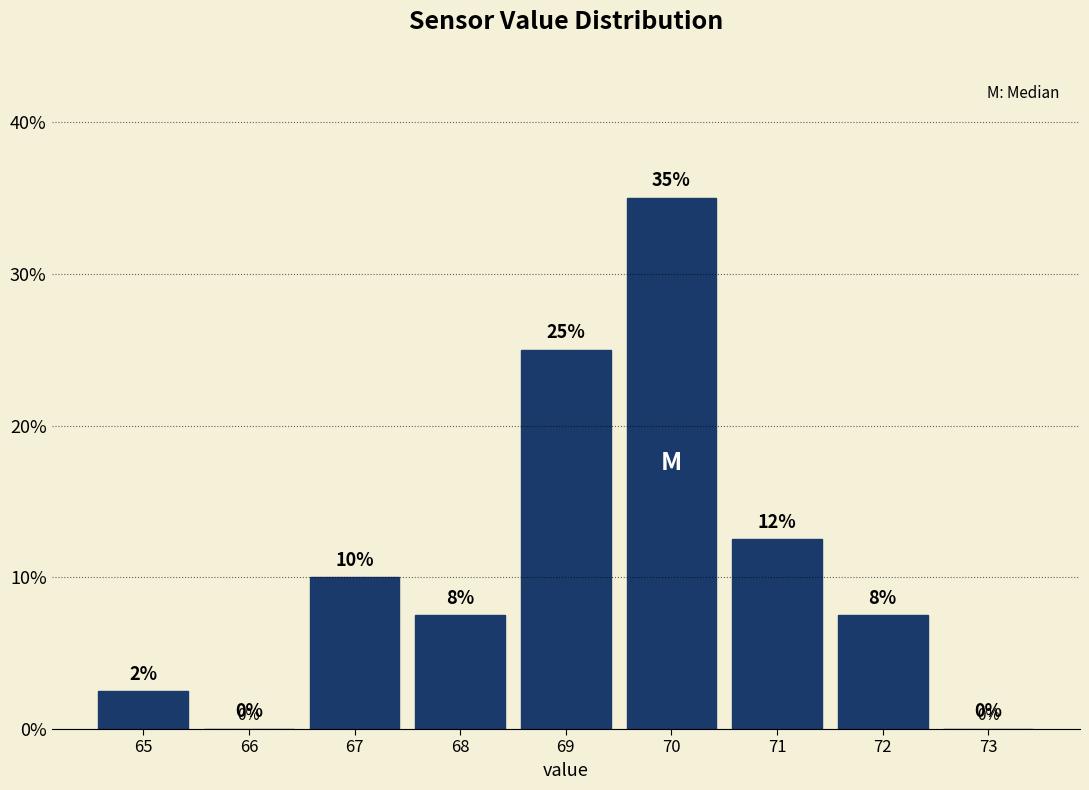

What is the greatest value displayed?

35.0